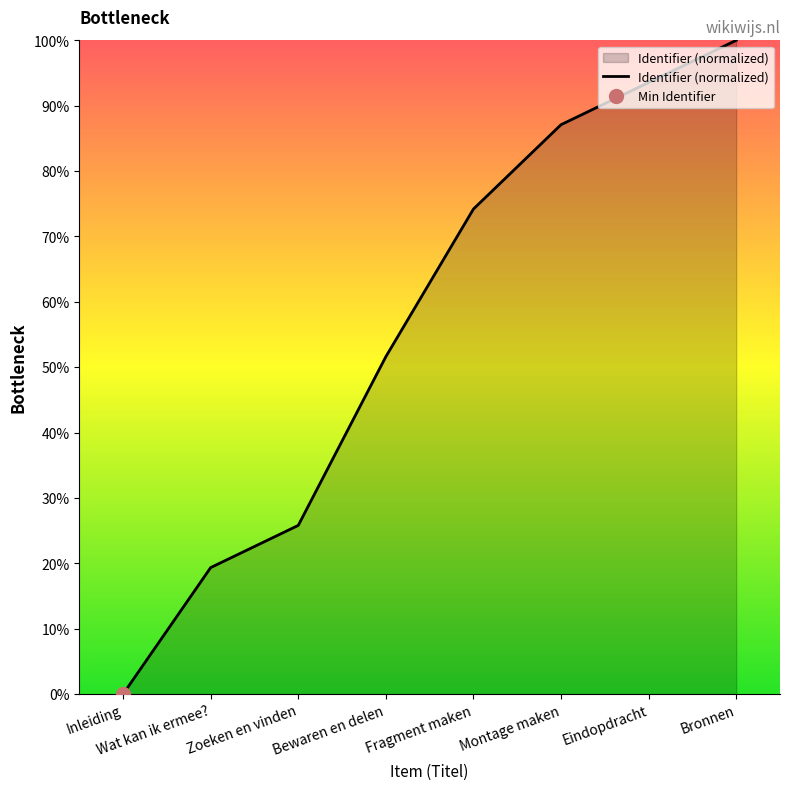

What is the ratio of the value at Montage maken to the value at Wat kan ik ermee??

4.5